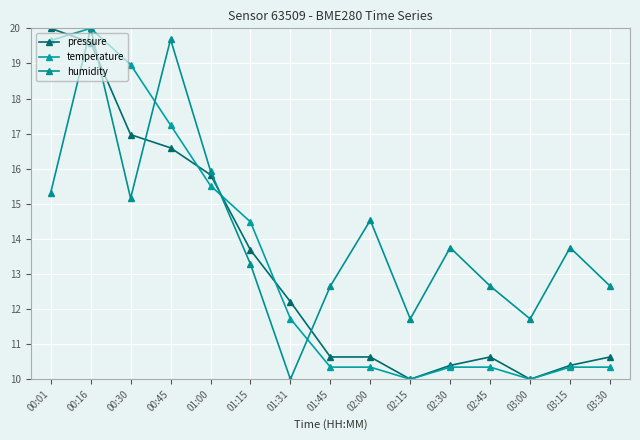

How many values in the humidity series are below 13?

6